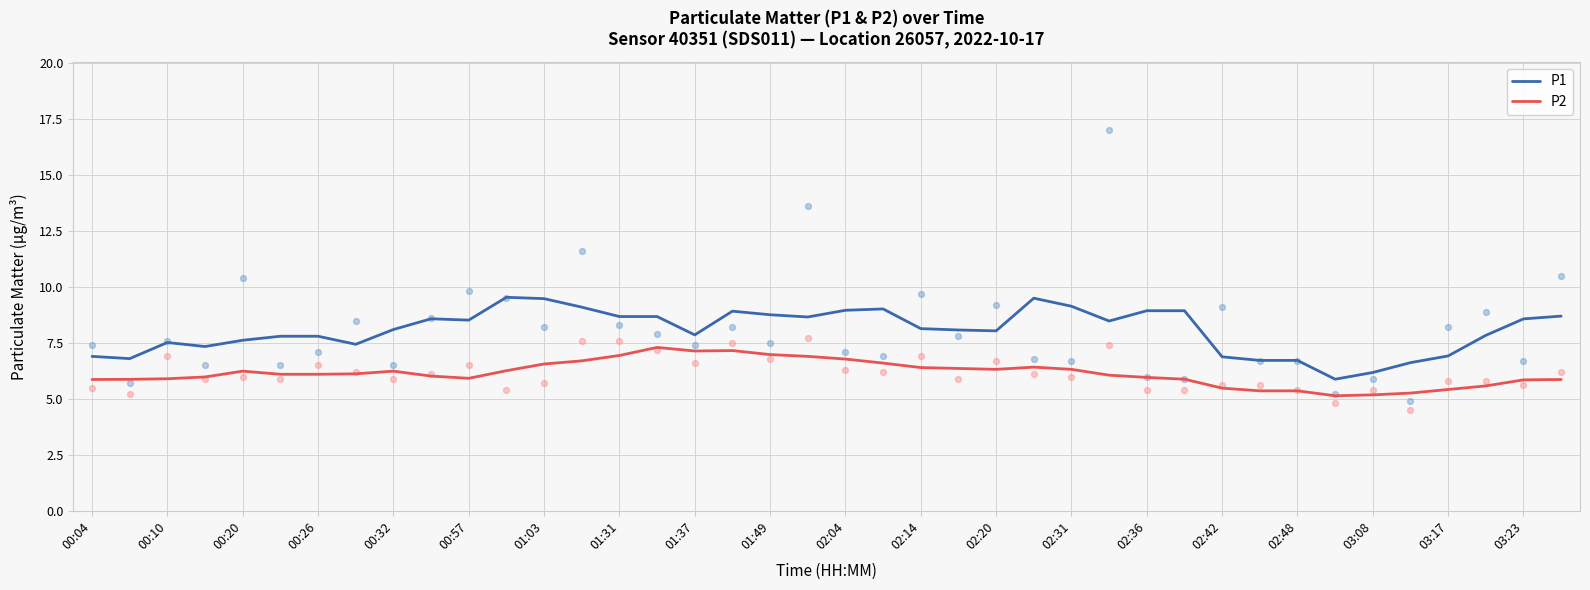

Which series reaches the maximum Y coordinate?

P1